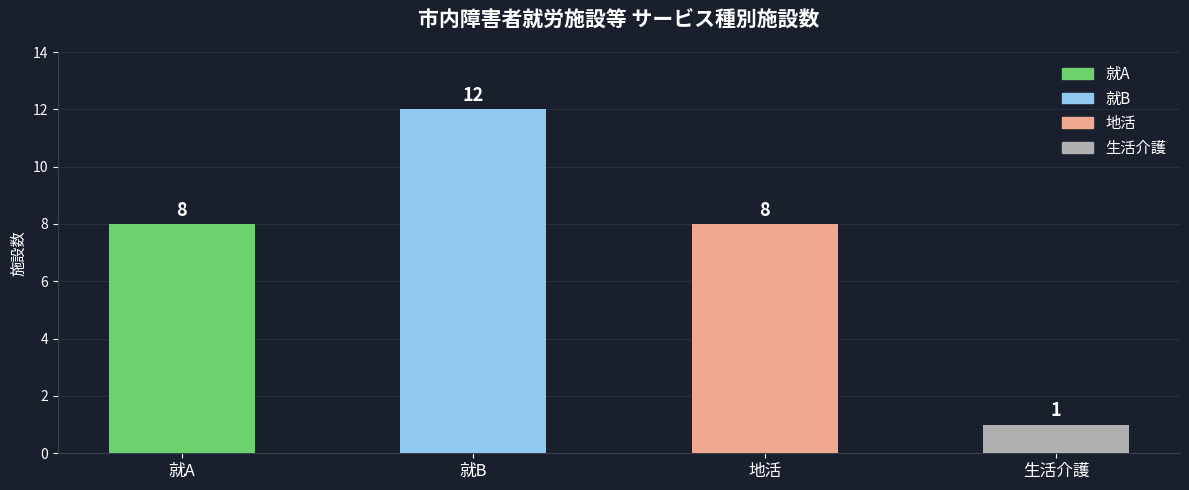

List the labels in order of value, smallest first.

生活介護, 就A, 地活, 就B